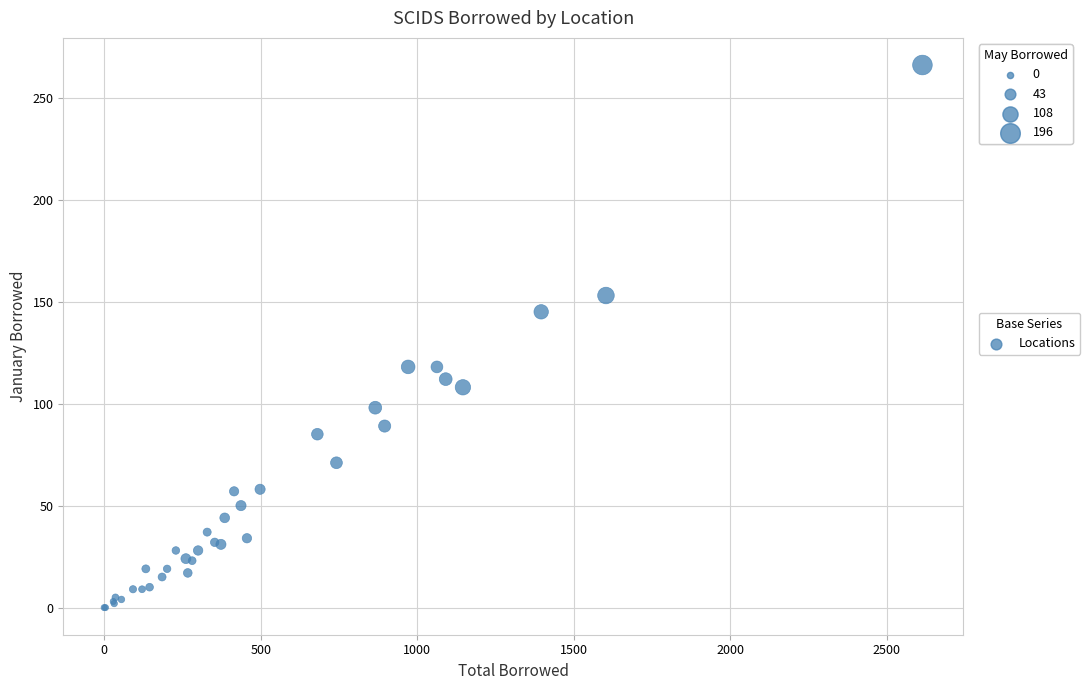

What Y value in the scatter plot is closest to 133?

145